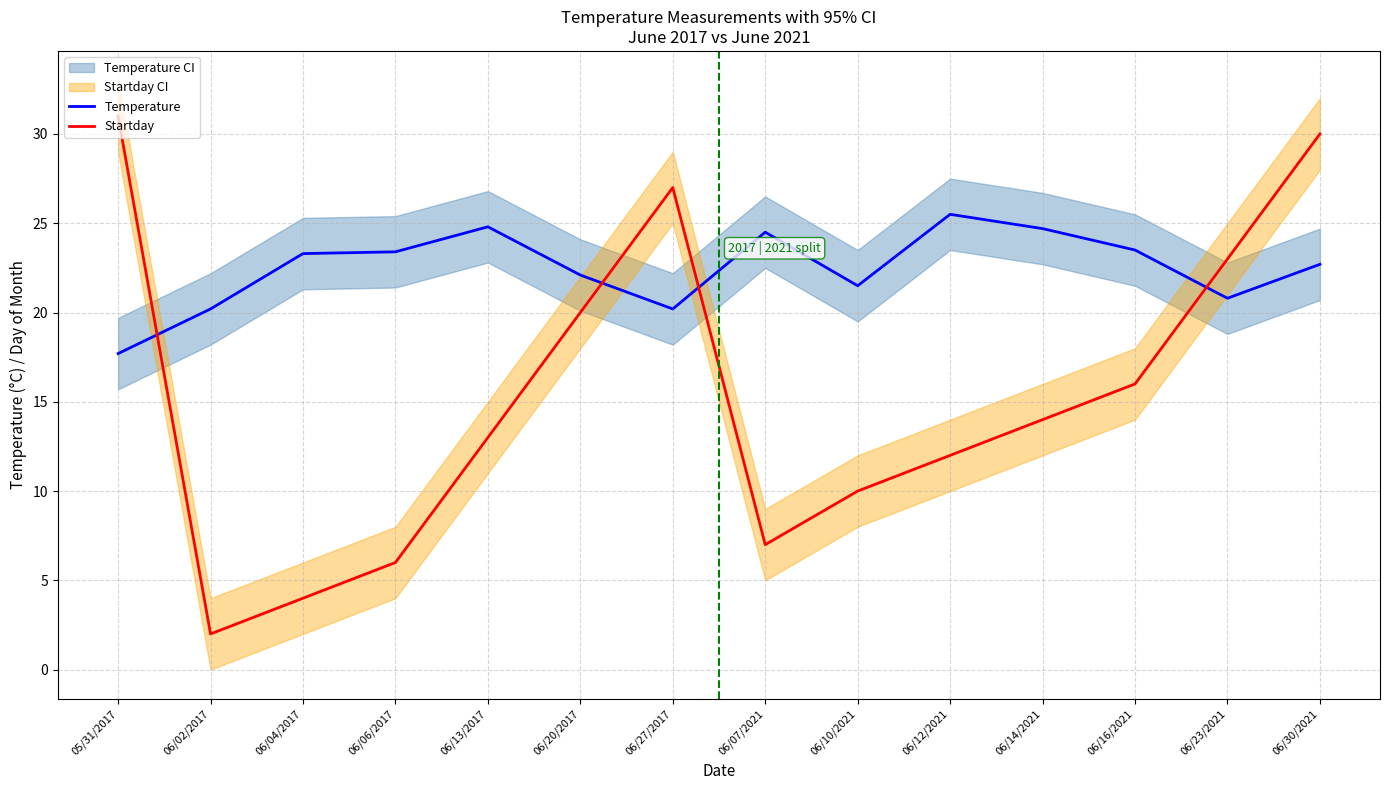

What is the sum of the Startday values at 05/31/2017 and 06/02/2017?

33.0